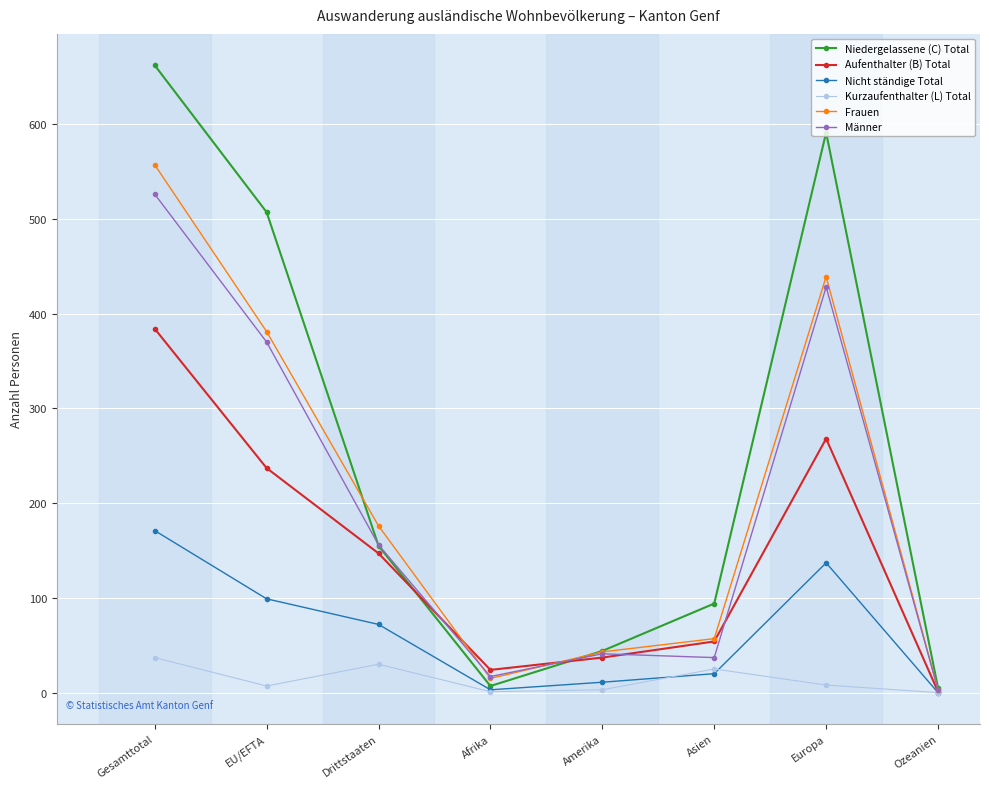

What is the sum of all Männer values?

1578